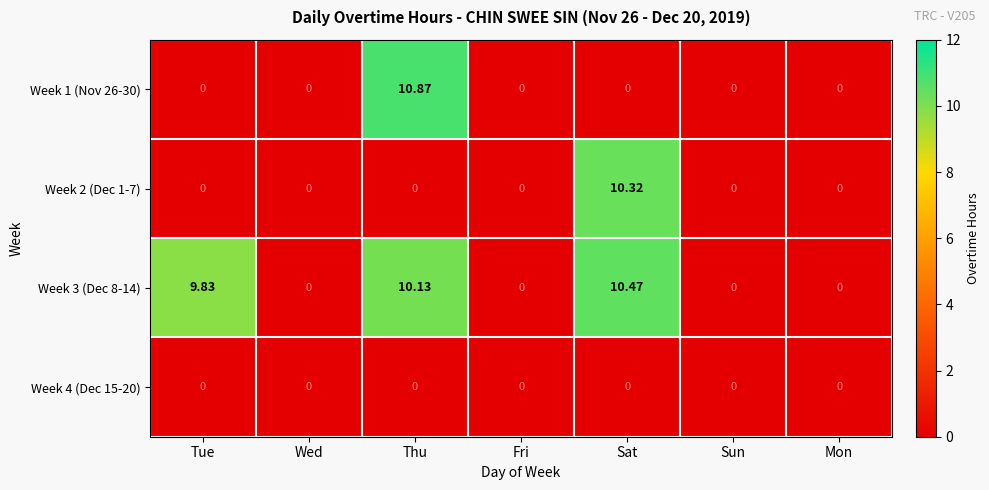

Where is Week 3 (Dec 8-14) nearest to the value 5?

Tue